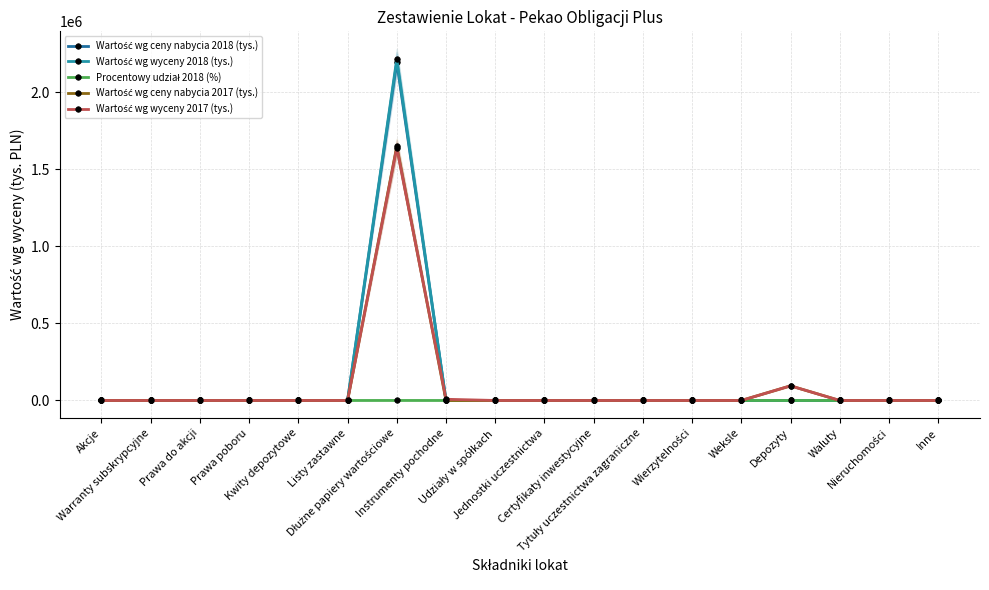

Is this an area chart (filled region under the line)?

No